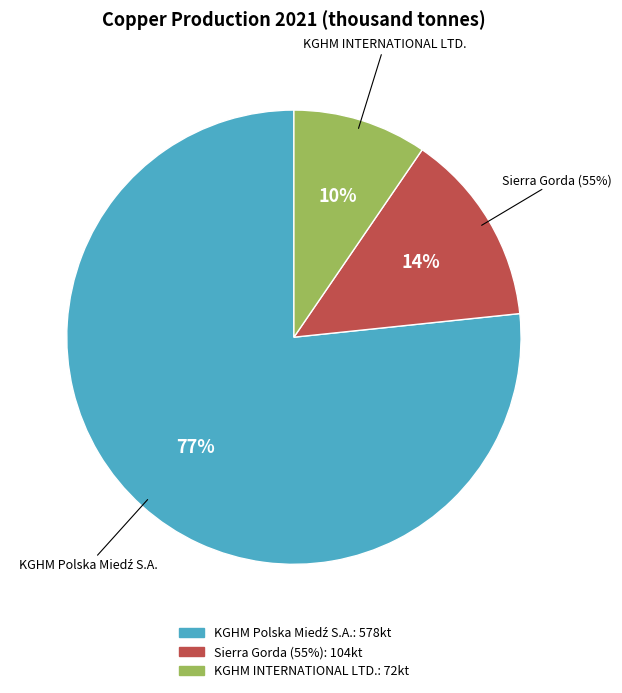

How many slices are in this pie chart?

2